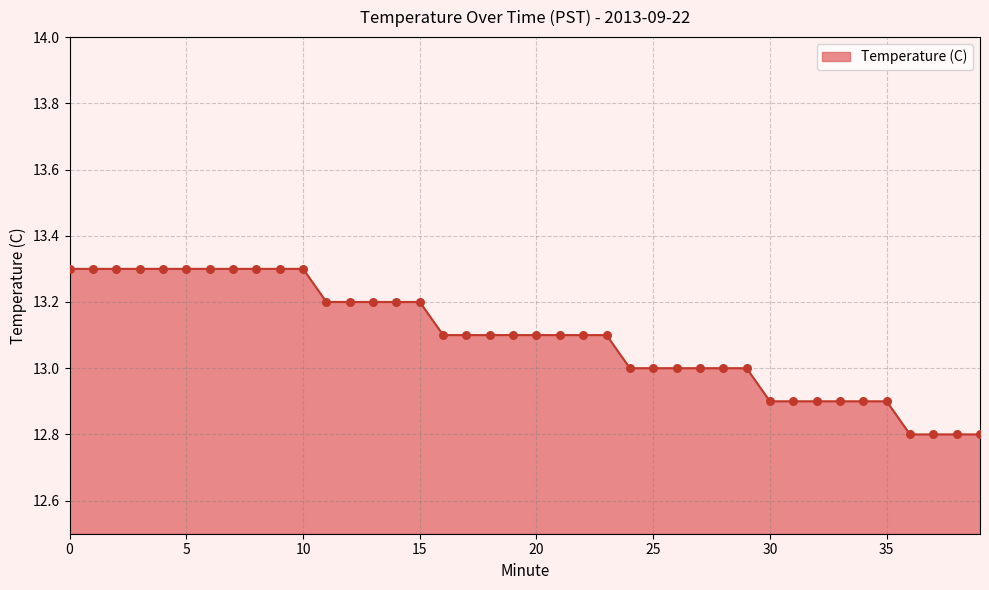

What is the minimum value shown in the chart?

12.8